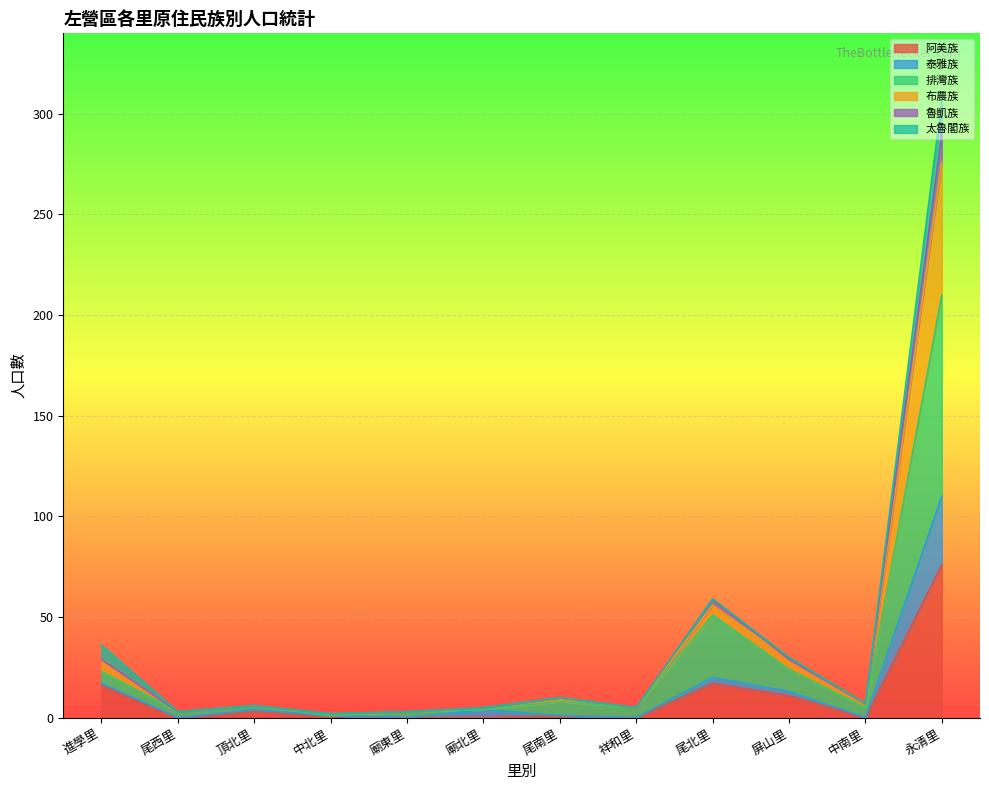

What is the highest value of the 阿美族 series?

76